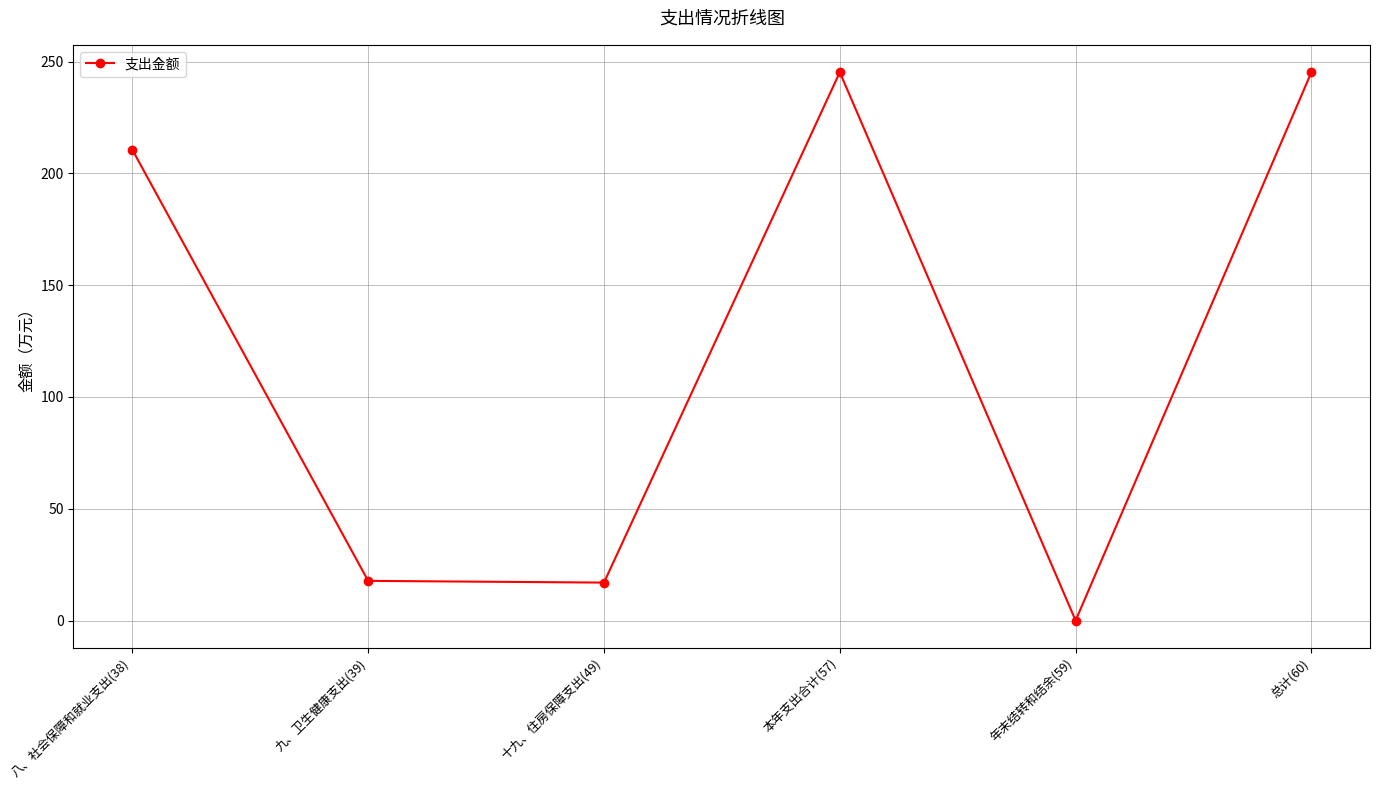

At which category does the data reach its first local peak?

本年支出合计(57)